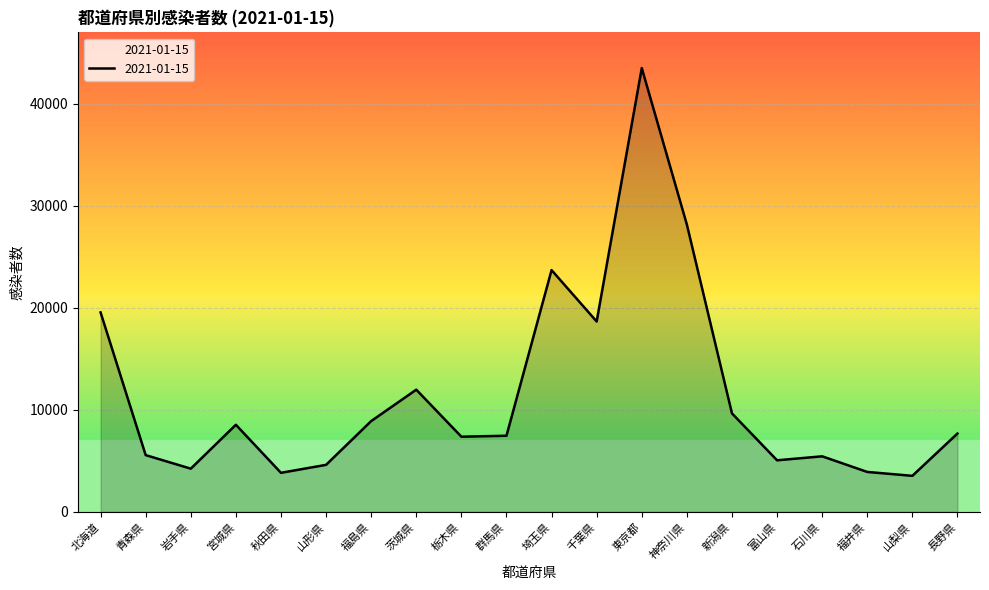

What is the change in value from 新潟県 to 山梨県?

-6122